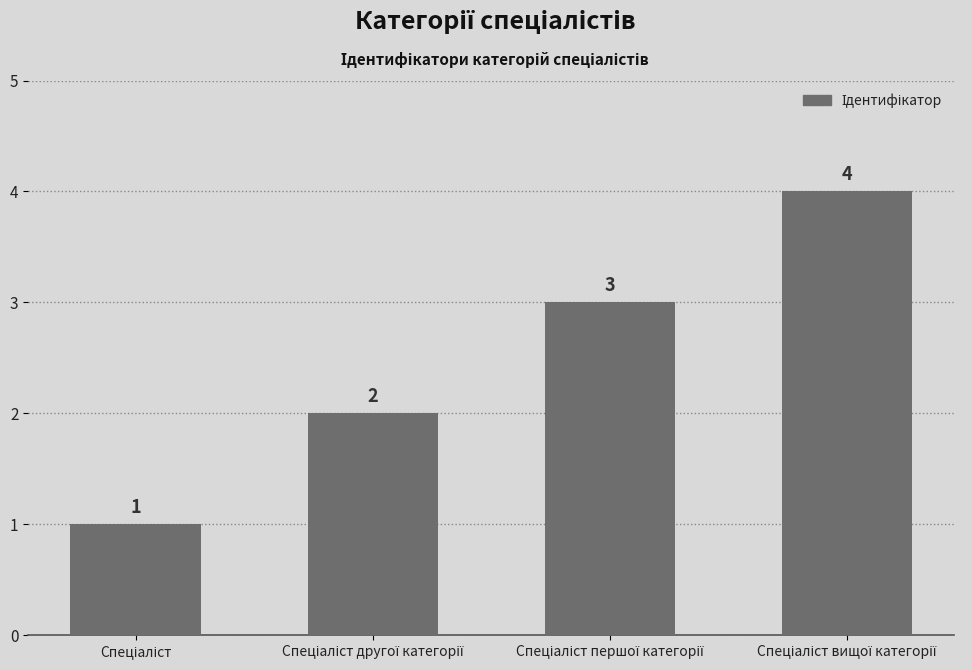

What is the greatest value displayed?

4